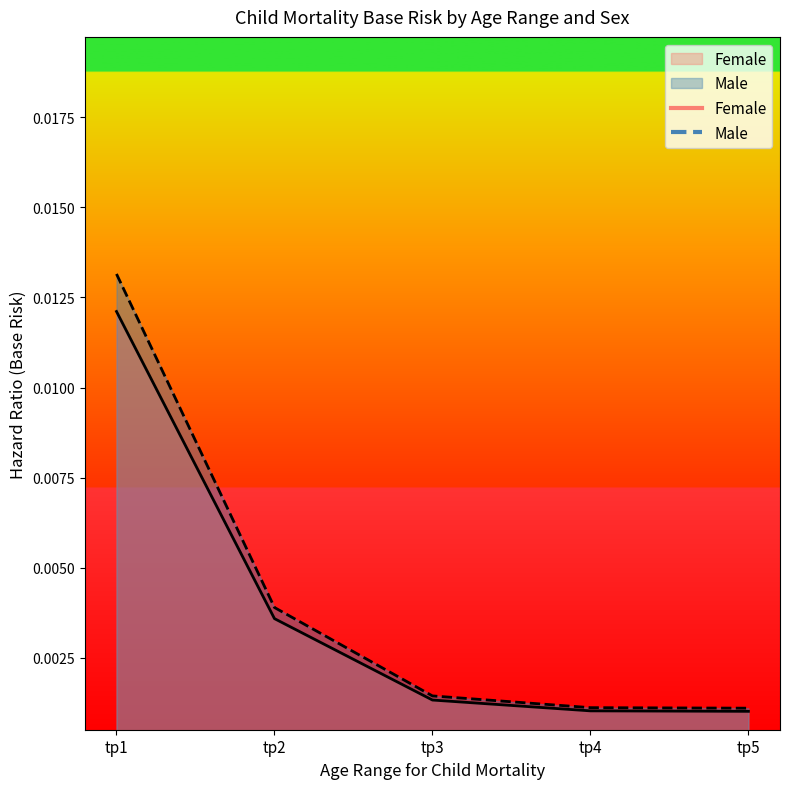

The value of Male at tp2 is 0.0. True or false?

True